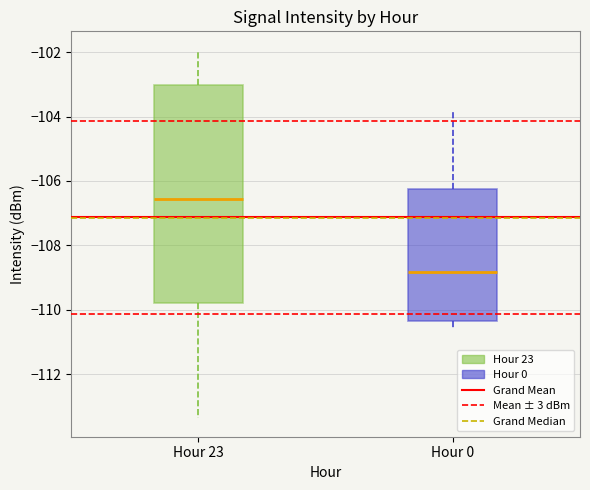

Where does the median line of the box for Hour 0 sit on the y-axis? The values are not printed on the chart, so give them approximately, as read against the axis.

-108.8